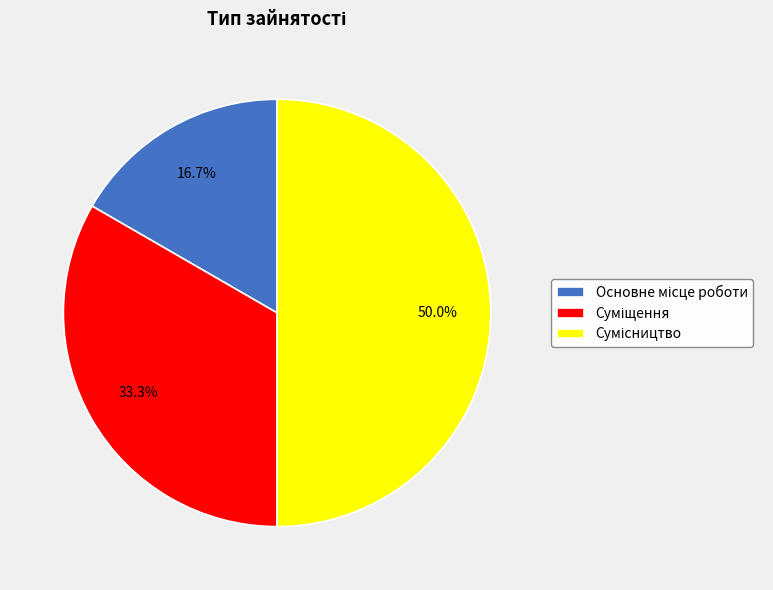

The Сумісництво slice represents 37% of the pie. True or false?

False